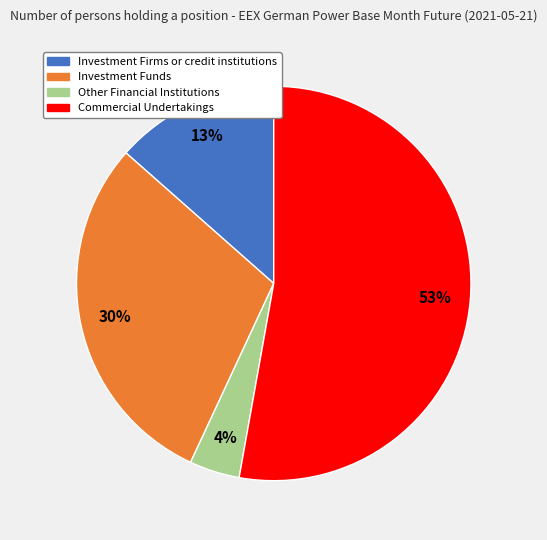

Which category has the smallest portion of the pie?

Other Financial Institutions